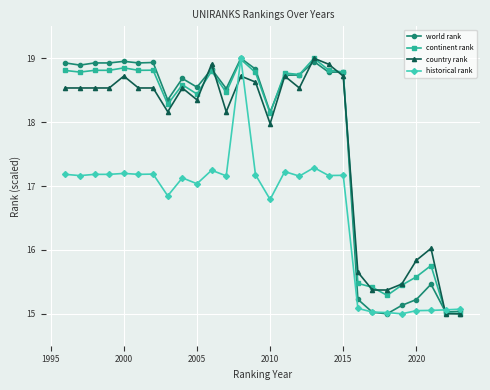

What is the highest value of the country rank series?

19.0